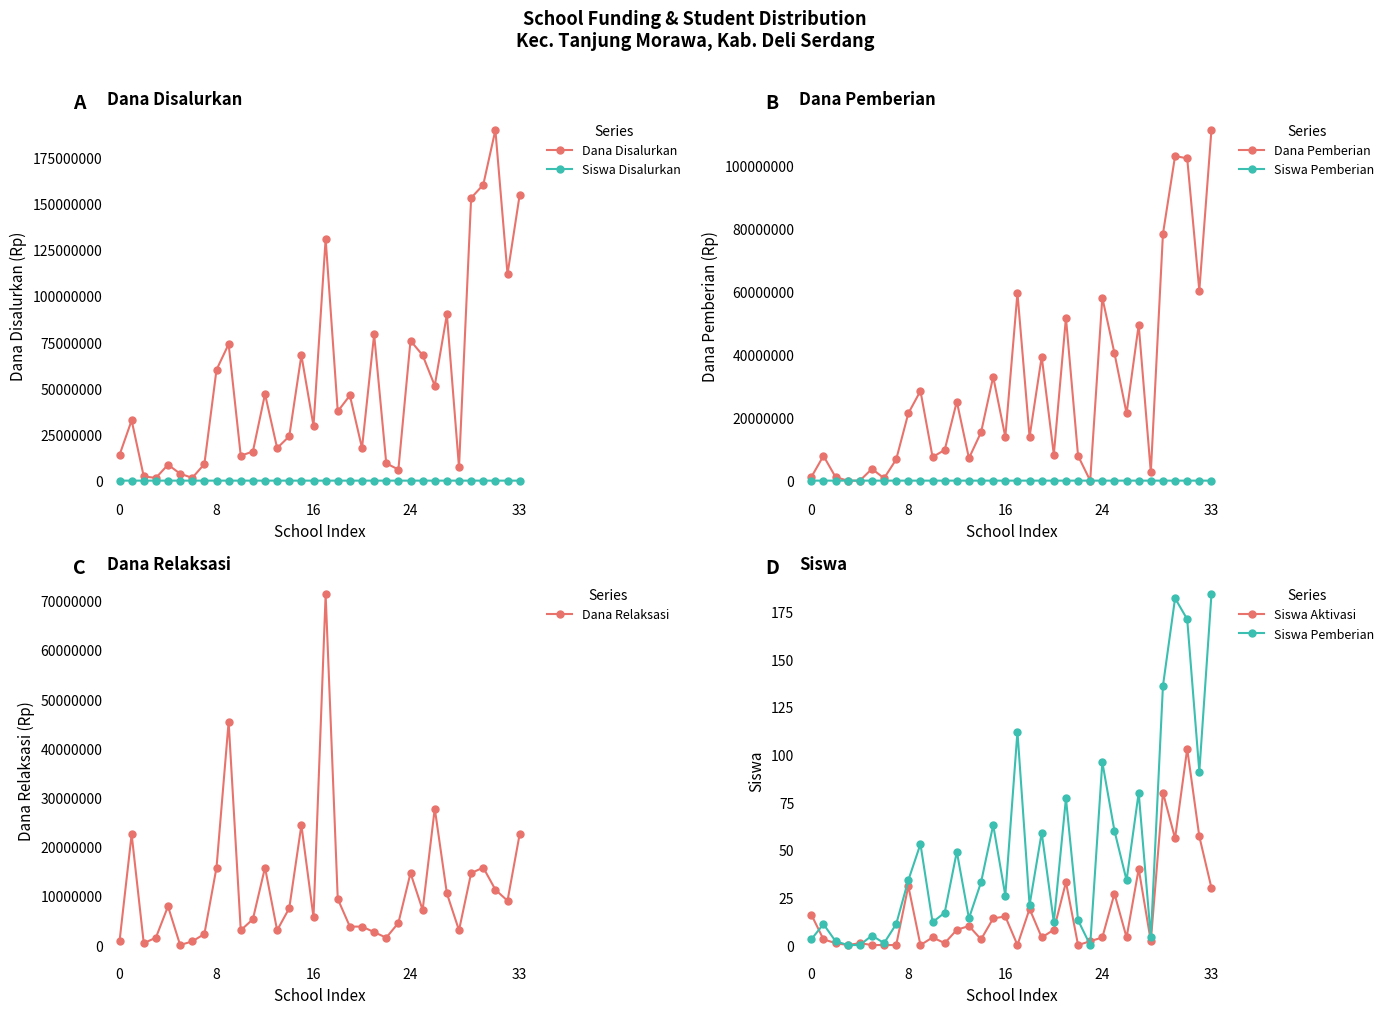

Does the chart have visible grid lines?

No